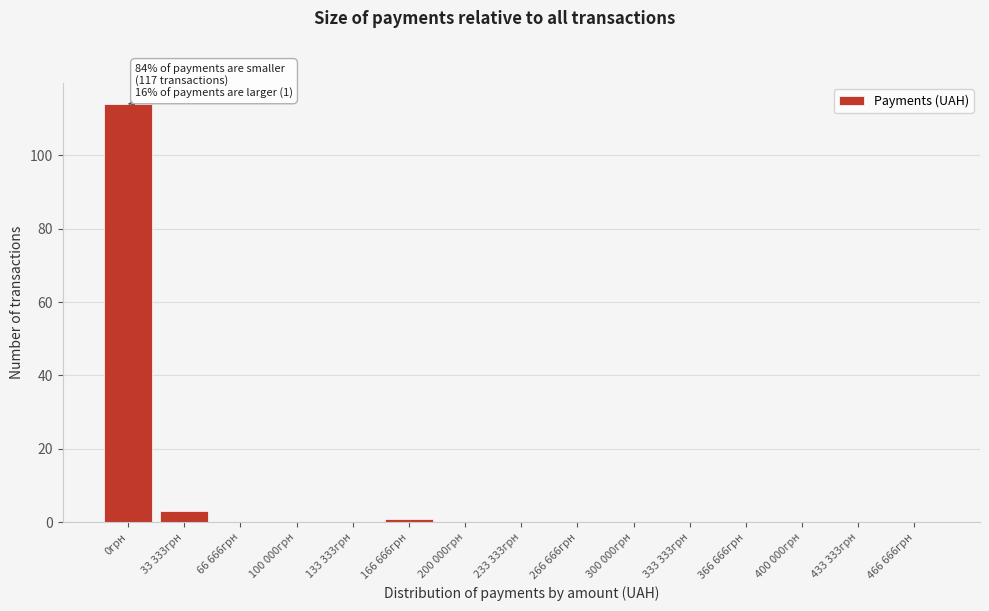

Reading left to right, list all the values displayed in this chart.

0грн=114	33 333грн=3	66 666грн=0	100 000грн=0	133 333грн=0	166 666грн=1	200 000грн=0	233 333грн=0	266 666грн=0	300 000грн=0	333 333грн=0	366 666грн=0	400 000грн=0	433 333грн=0	466 666грн=0